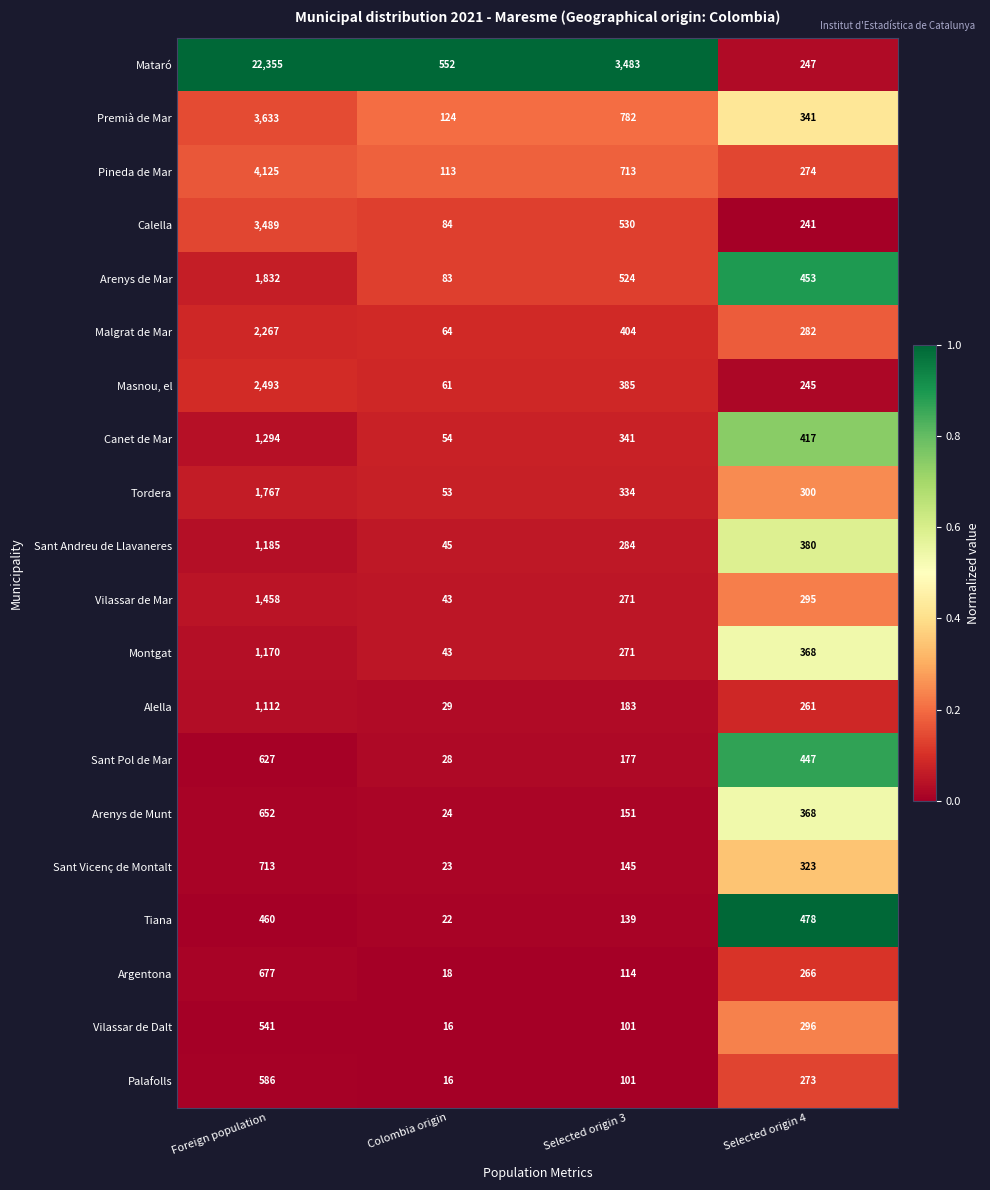

What is the spread (max minus min) of values at Colombia origin?

536